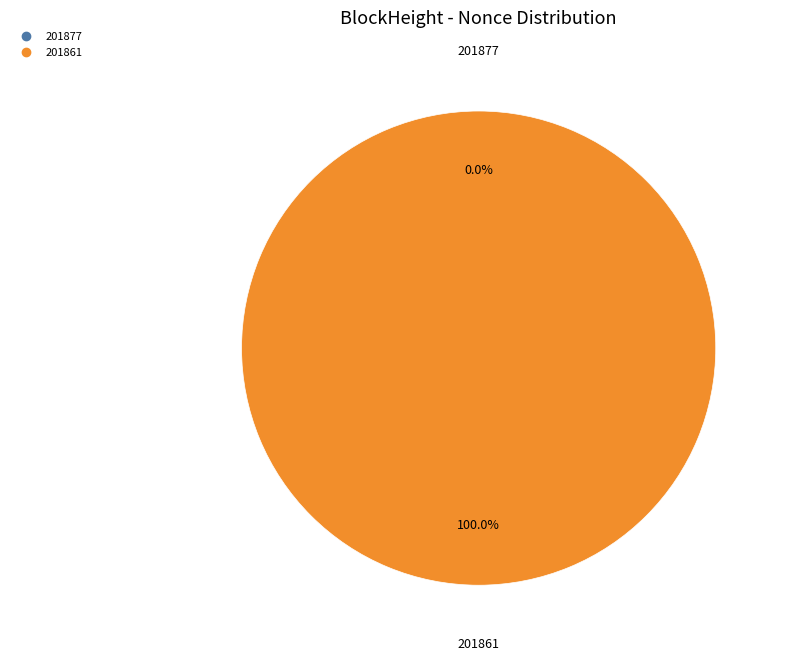

What is the total percentage of 201861 and 201877?

100.0%